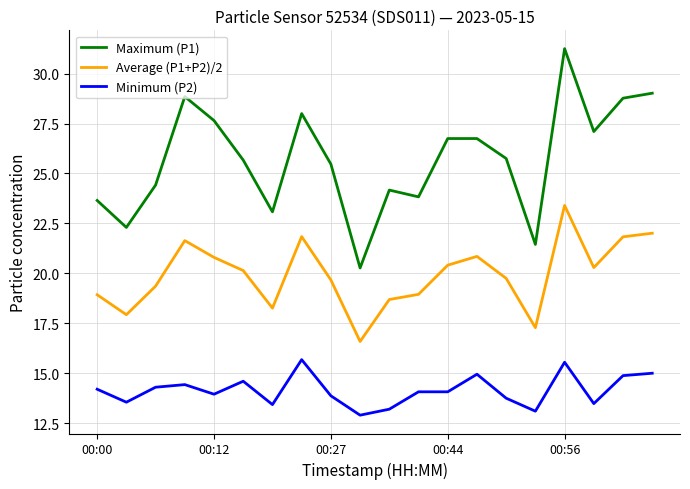

Which series has the largest total across all categories?

Maximum (P1)